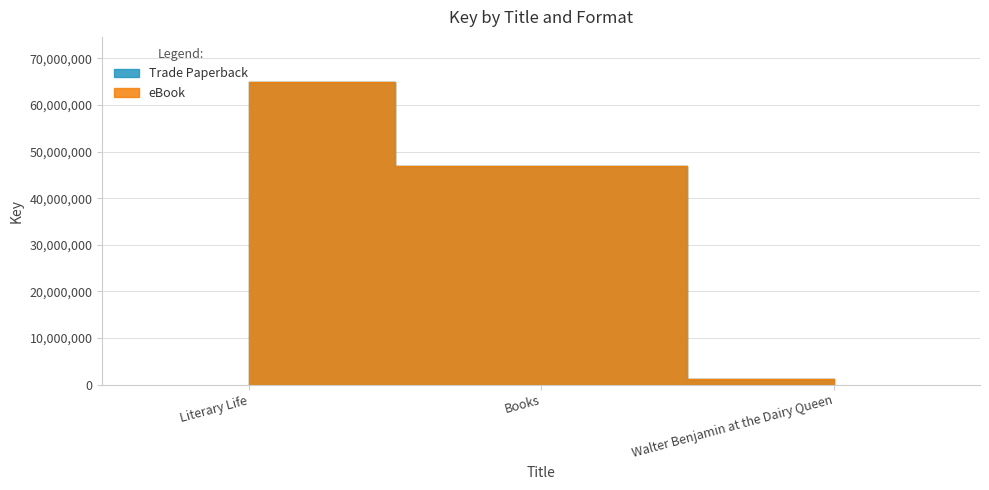

Which series has the largest range (max minus min)?

Trade Paperback